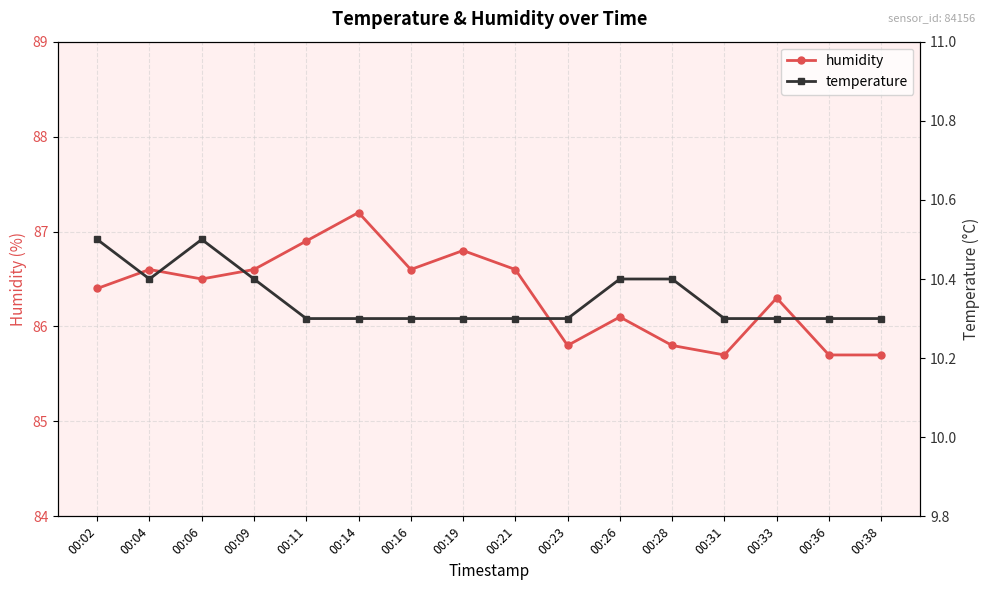

What is the maximum value shown in the chart?

87.2